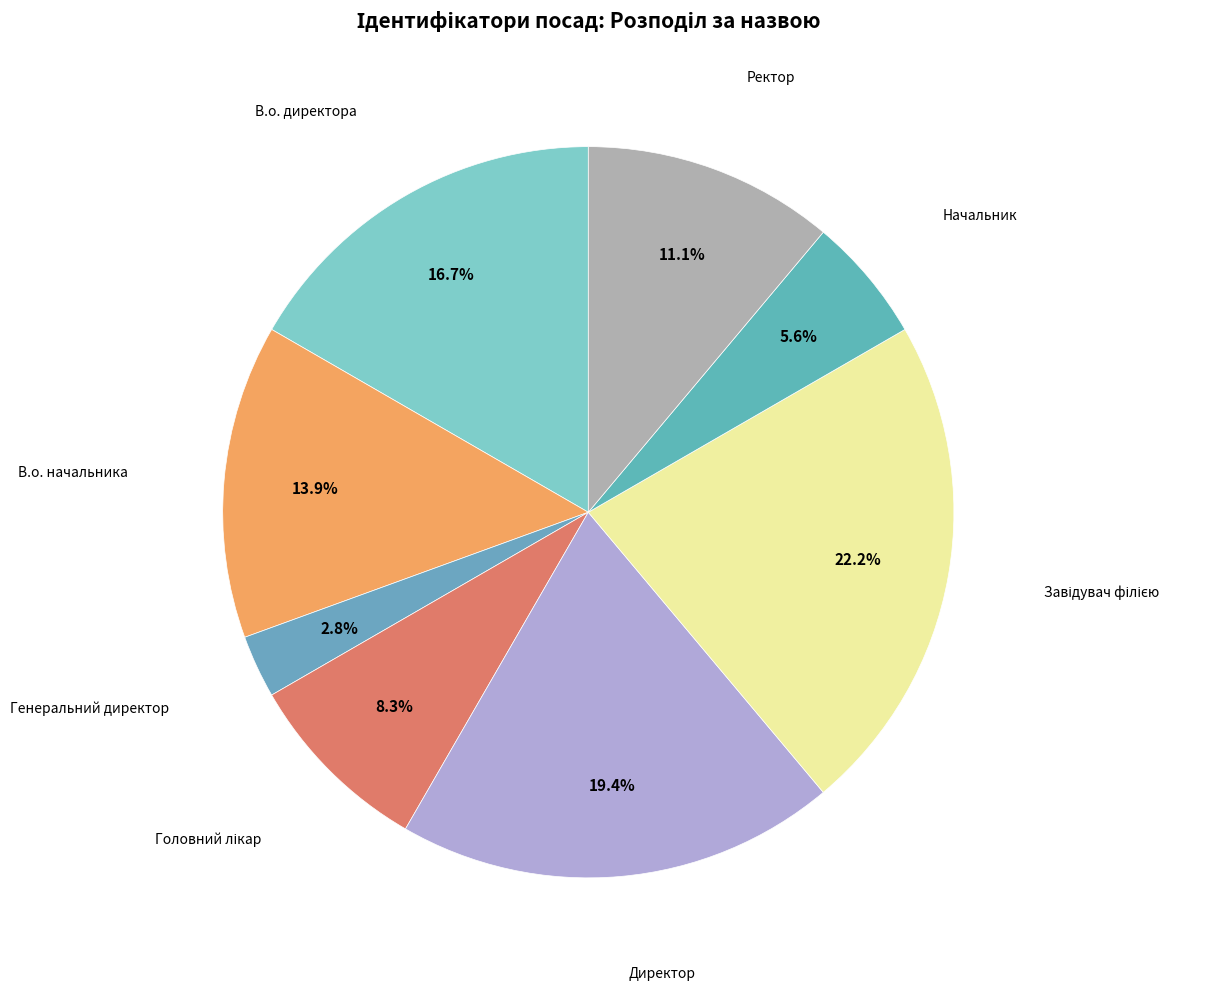

Is there a majority slice in this chart?

No